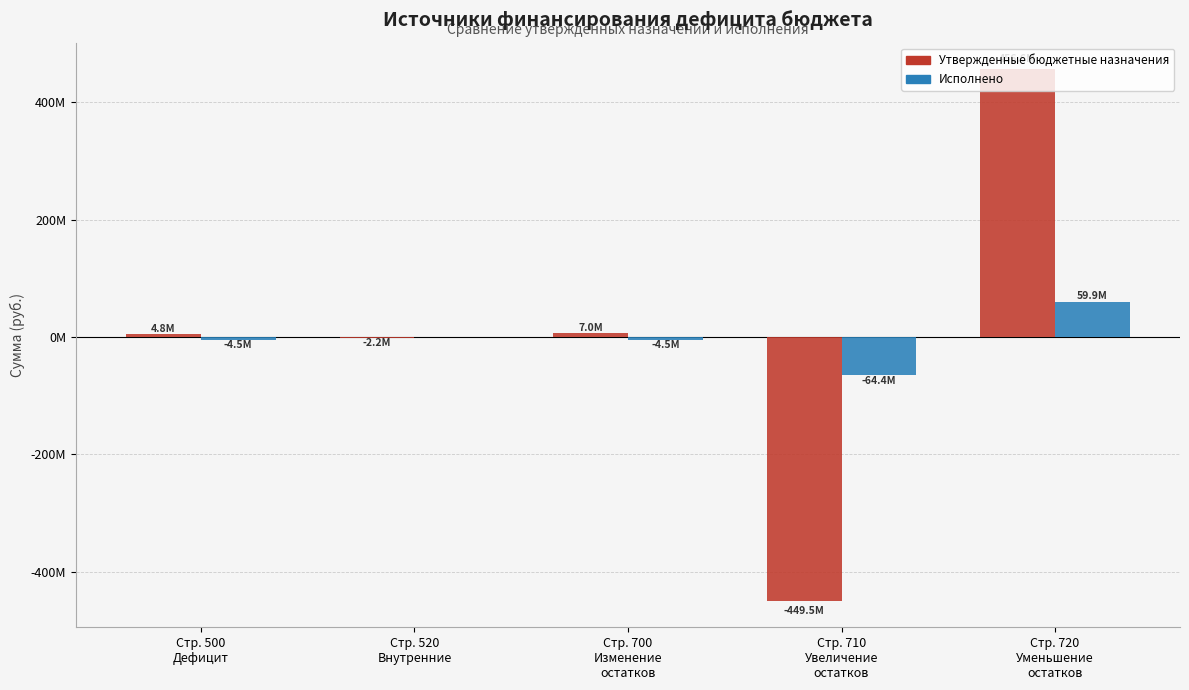

Are the bars horizontal?

No